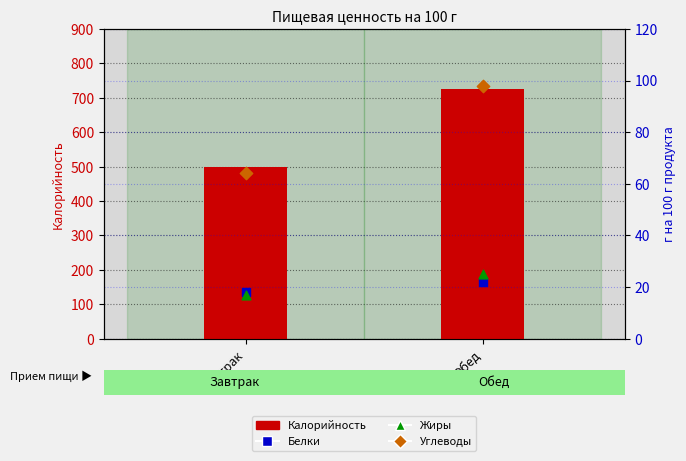

What is the total value across all series at Завтрак?

597